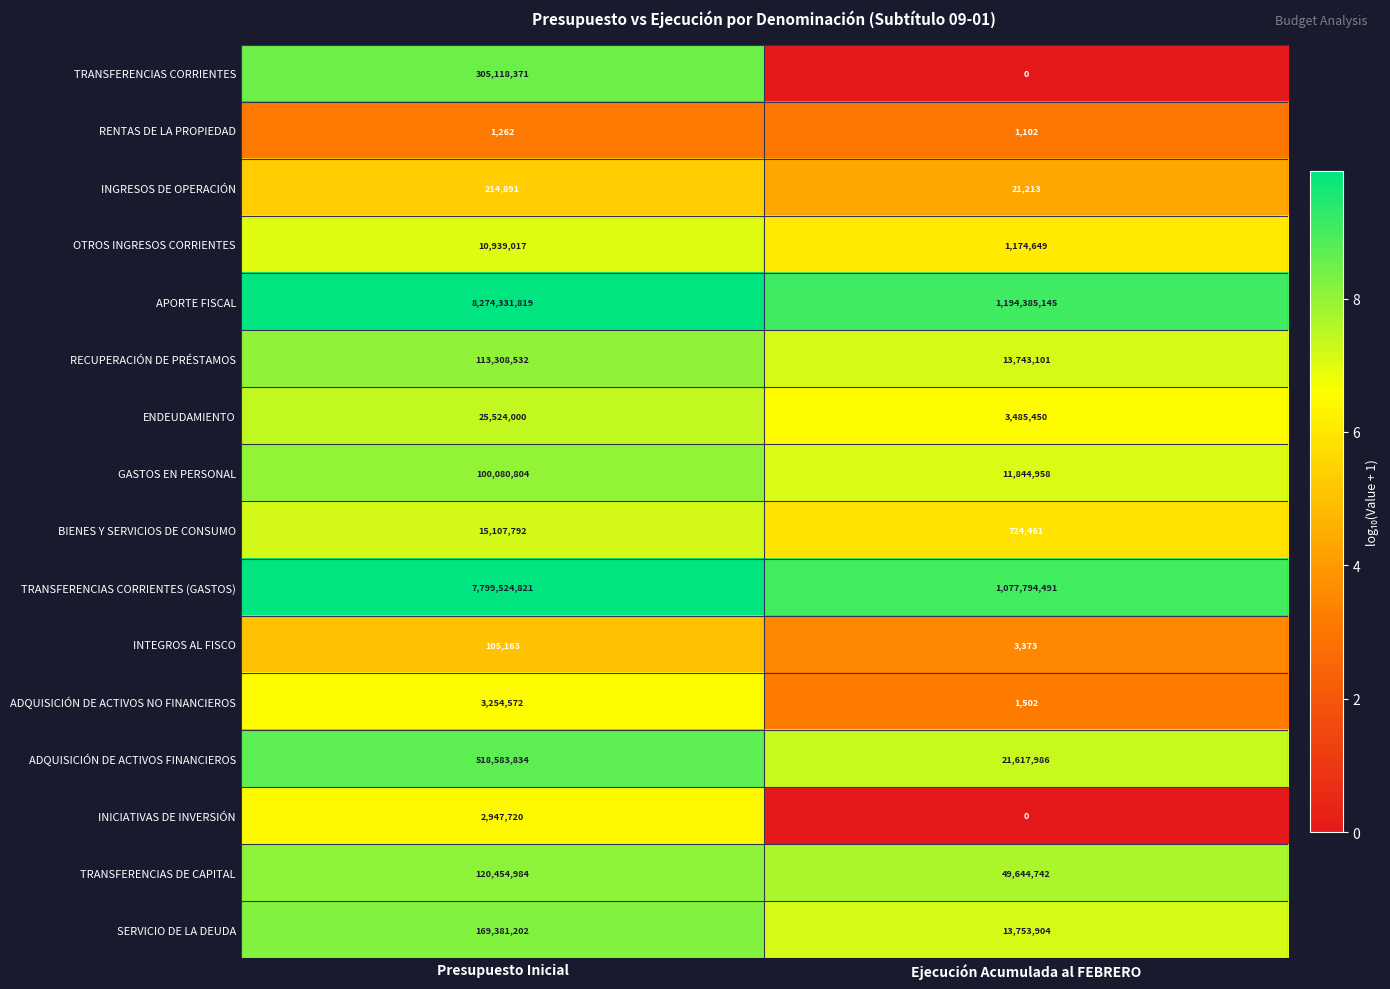

Which series changed the most between Presupuesto Inicial and Ejecución Acumulada al FEBRERO?

APORTE FISCAL